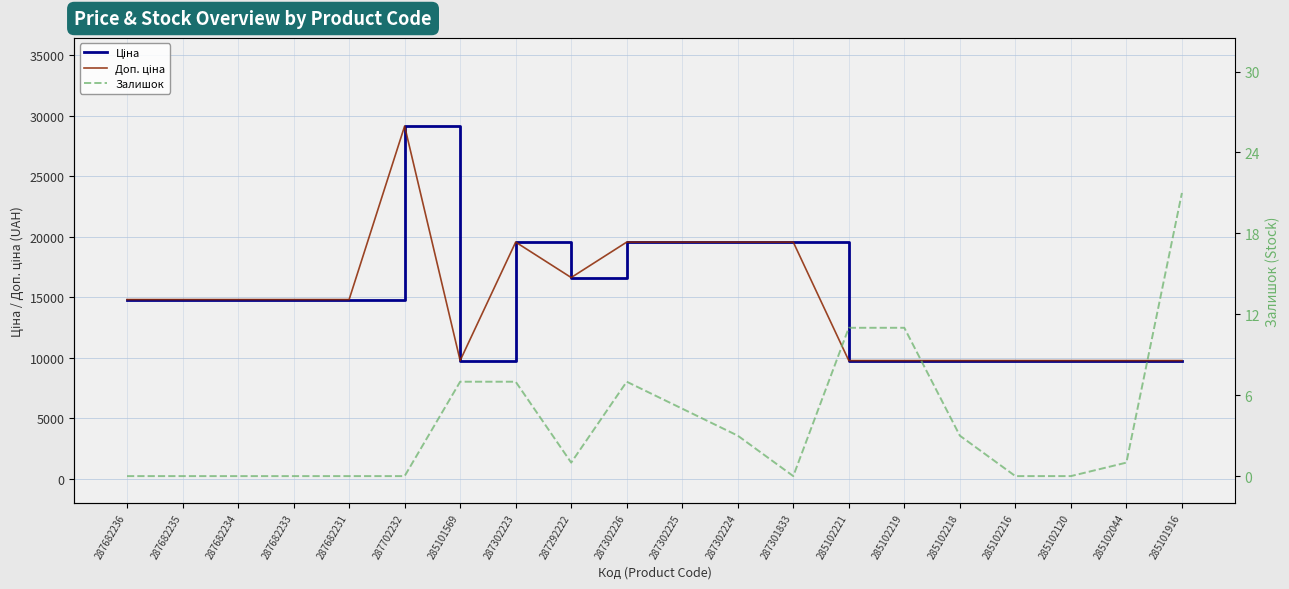

True or false: Залишок has a value of 0.6 at 287302224.

False